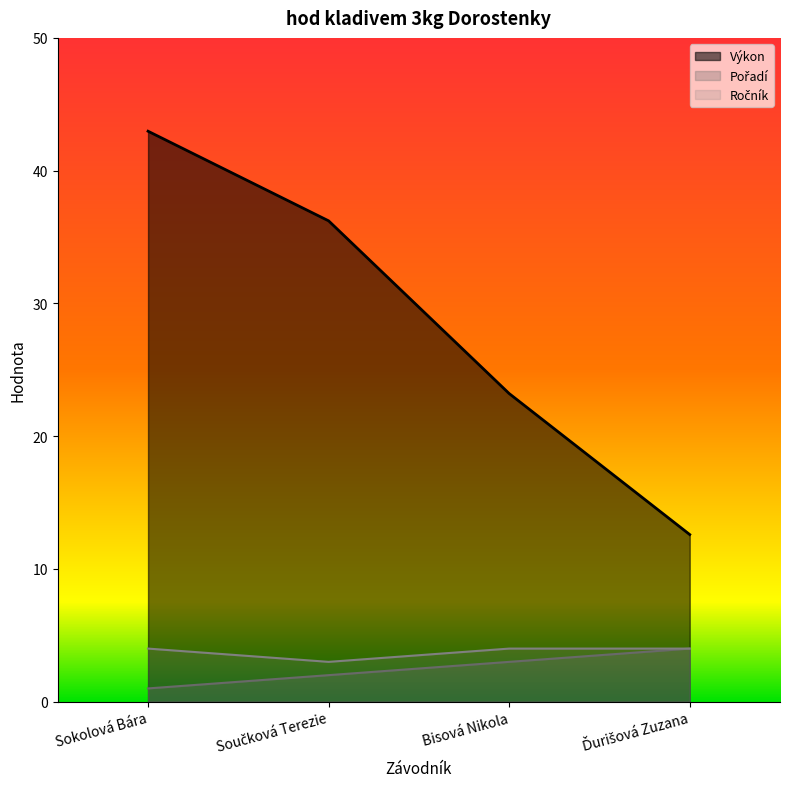

At which label does Výkon reach its peak?

Sokolová Bára